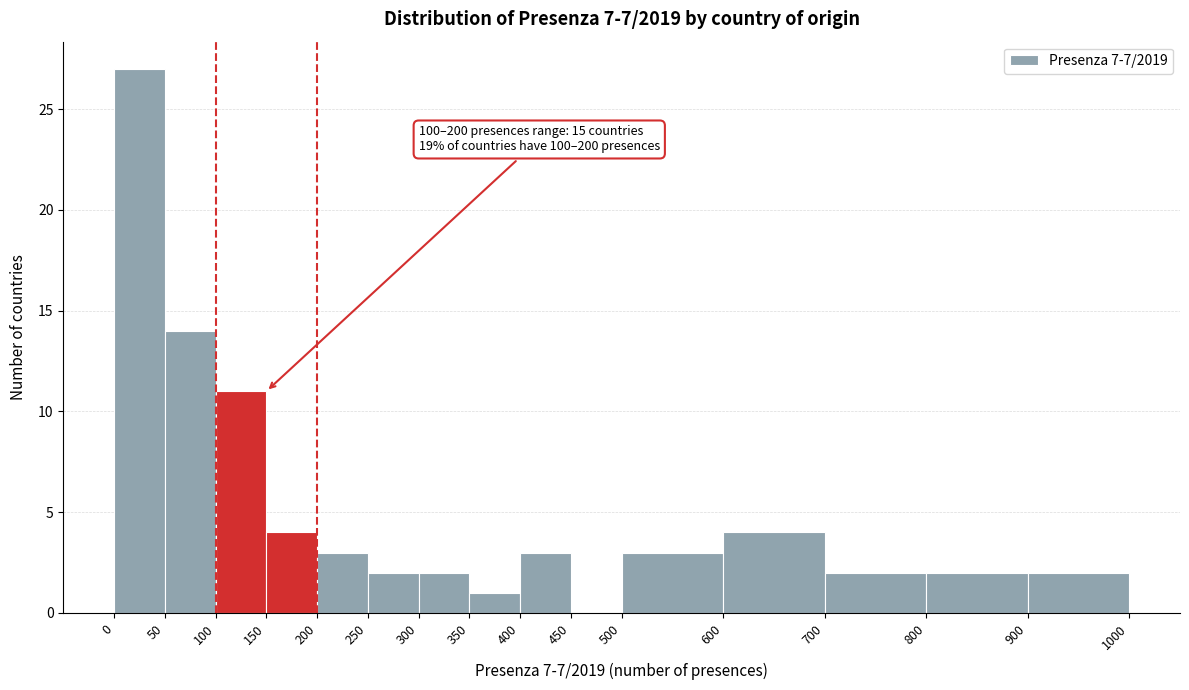

Over which range of the x-axis is the bar tallest?

0 to 50